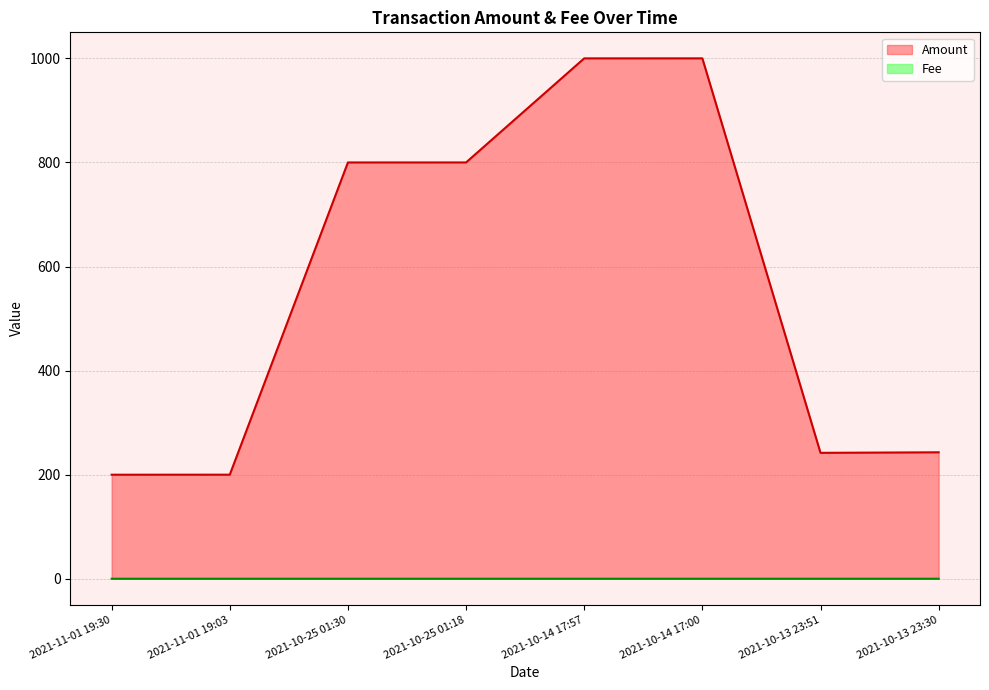

Reading right to left, what are all the values shown in this chart?

Amount: 243.0	242.0	1000.0	1000.0	800.0	800.0	200.0	200.0
Fee: 0.0	0.0	0.0	0.0	0.0	0.0	0.0	0.0